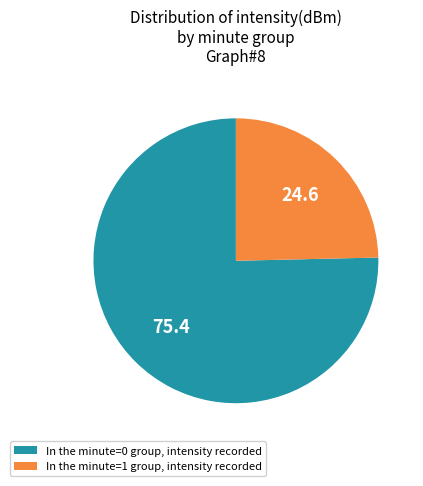

Is the sum of In the minute=1 group, intensity recorded and In the minute=0 group, intensity recorded greater than half?

Yes